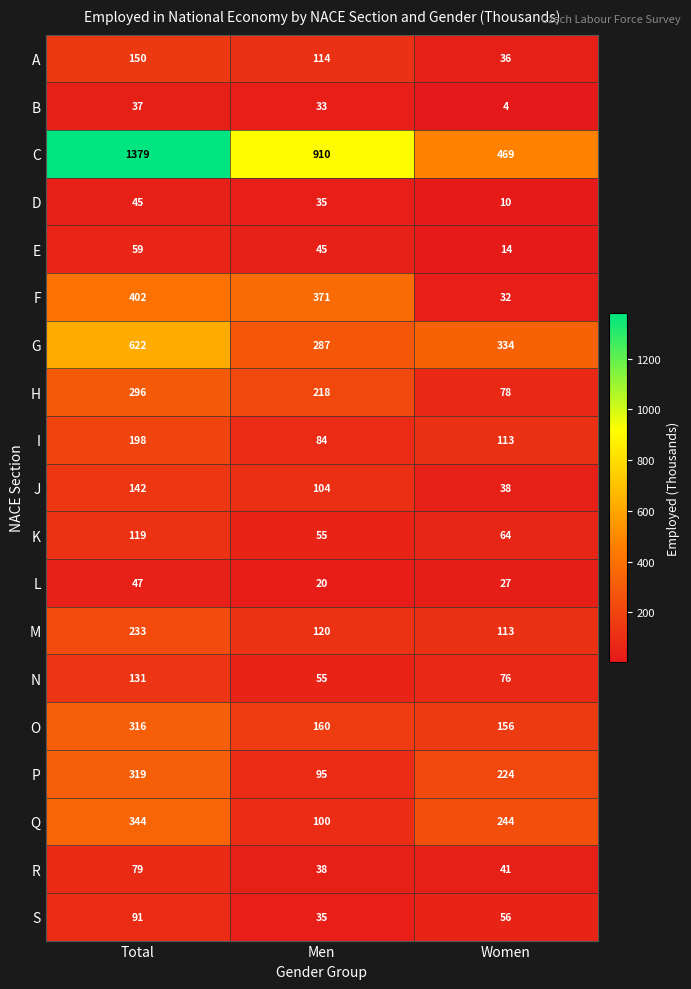

Rank the series by their maximum value, from highest to lowest.

C, G, F, Q, P, O, H, M, I, A, J, N, K, S, R, E, L, D, B